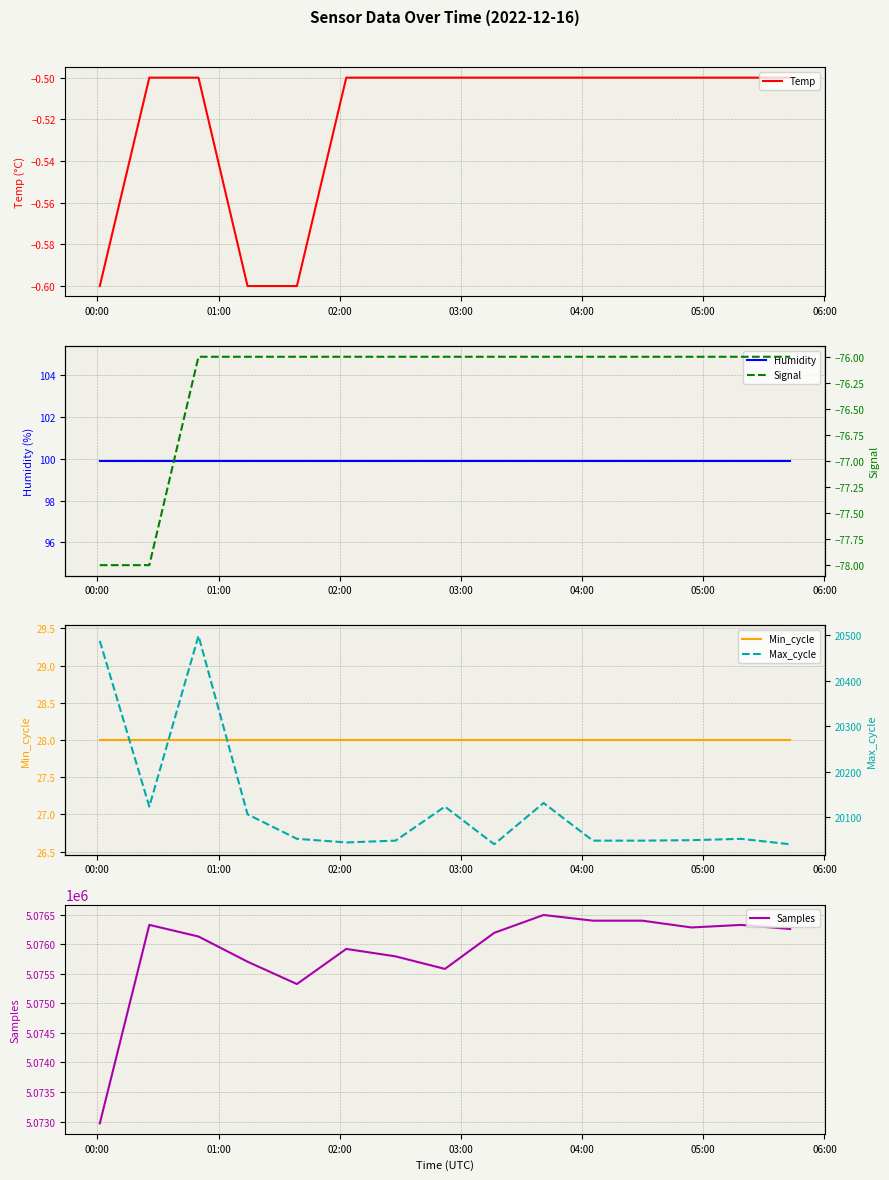

At how many categories does at least one series exceed 2200506?

15